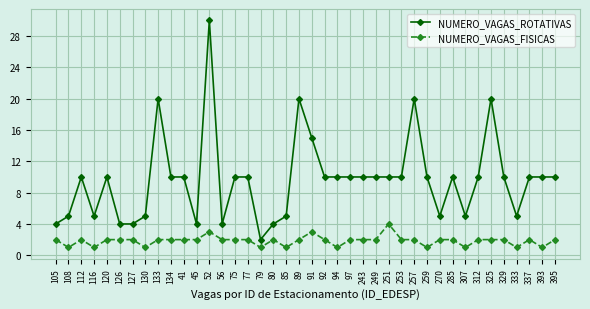

What is the difference between the maximum and second lowest values in the NUMERO_VAGAS_FISICAS series?

3